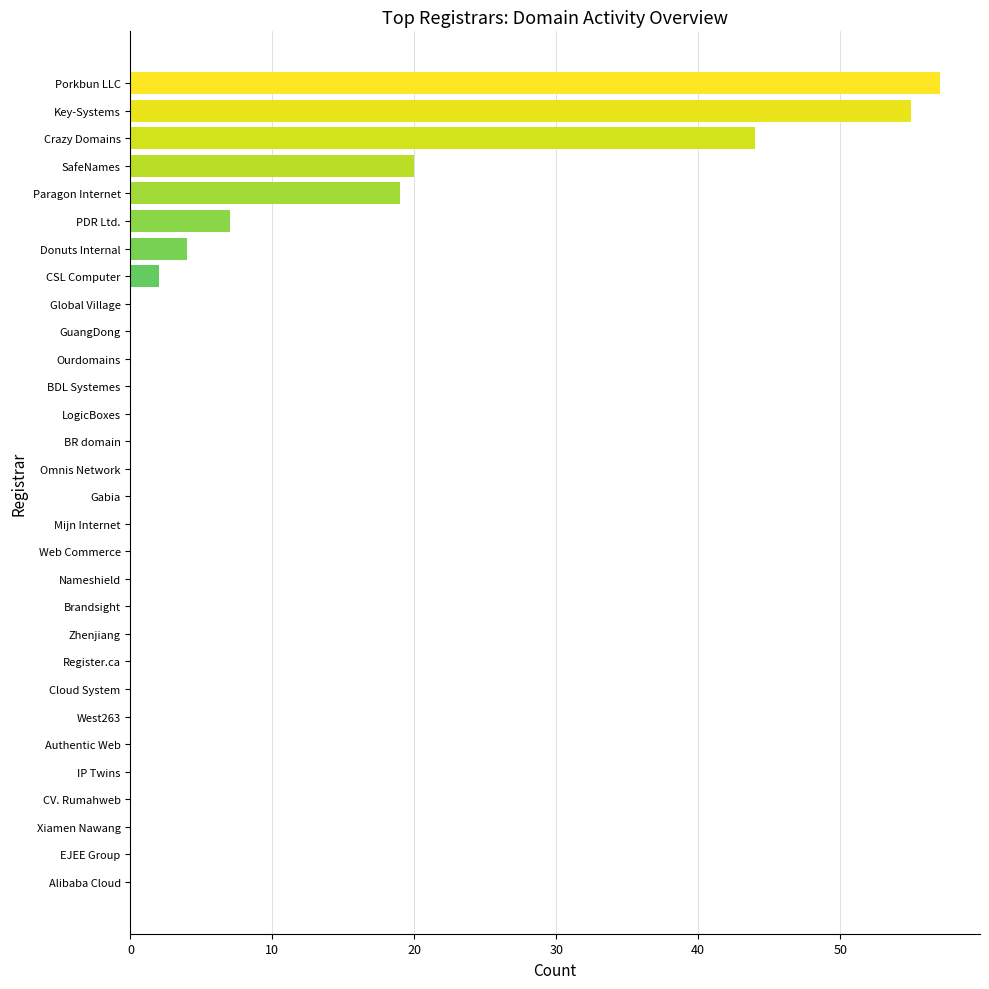

Reading bottom to top, extract all data points from this chart.

Alibaba Cloud=0	EJEE Group=0	Xiamen Nawang=0	CV. Rumahweb=0	IP Twins=0	Authentic Web=0	West263=0	Cloud System=0	Register.ca=0	Zhenjiang=0	Brandsight=0	Nameshield=0	Web Commerce=0	Mijn Internet=0	Gabia=0	Omnis Network=0	BR domain=0	LogicBoxes=0	BDL Systemes=0	Ourdomains=0	GuangDong=0	Global Village=0	CSL Computer=2	Donuts Internal=4	PDR Ltd.=7	Paragon Internet=19	SafeNames=20	Crazy Domains=44	Key-Systems=55	Porkbun LLC=57